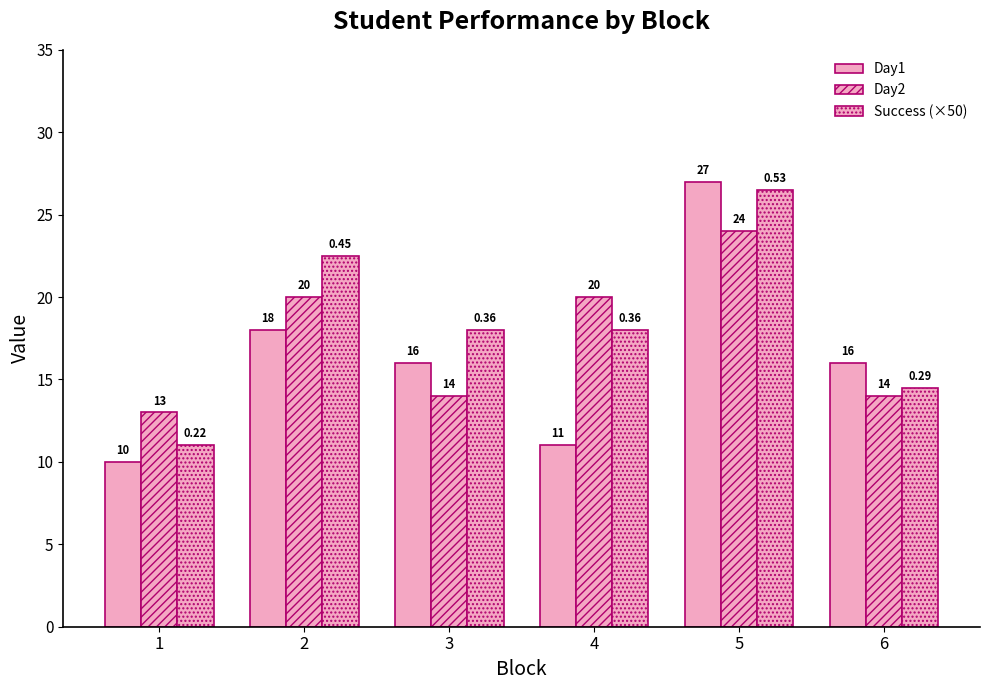

How many series are shown in this chart?

3